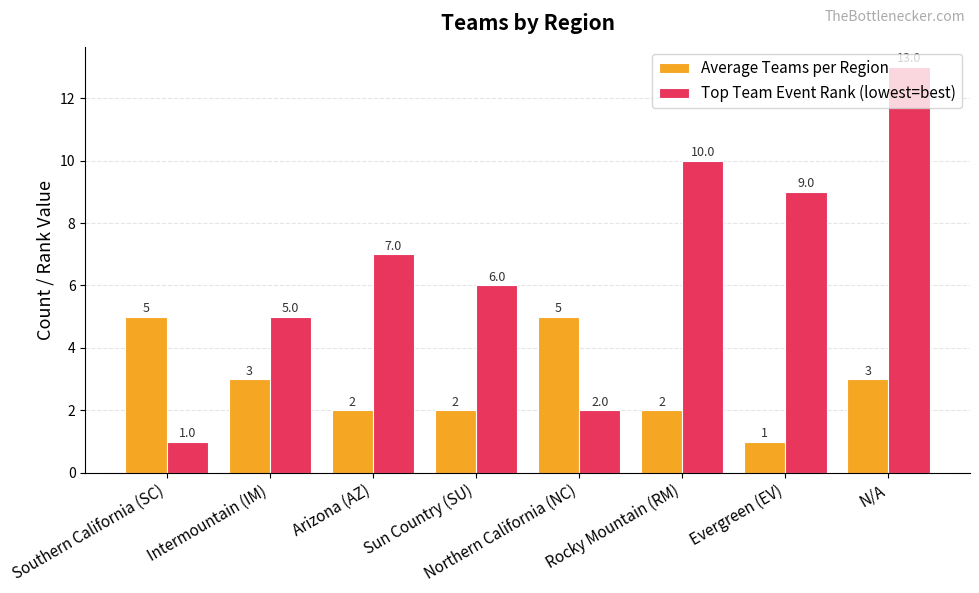

List the series in order of their peak value, lowest first.

Average Teams per Region, Top Team Event Rank (lowest=best)